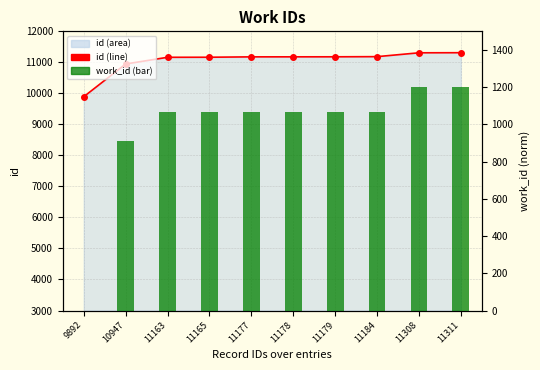

Which series has the largest range (max minus min)?

id_line